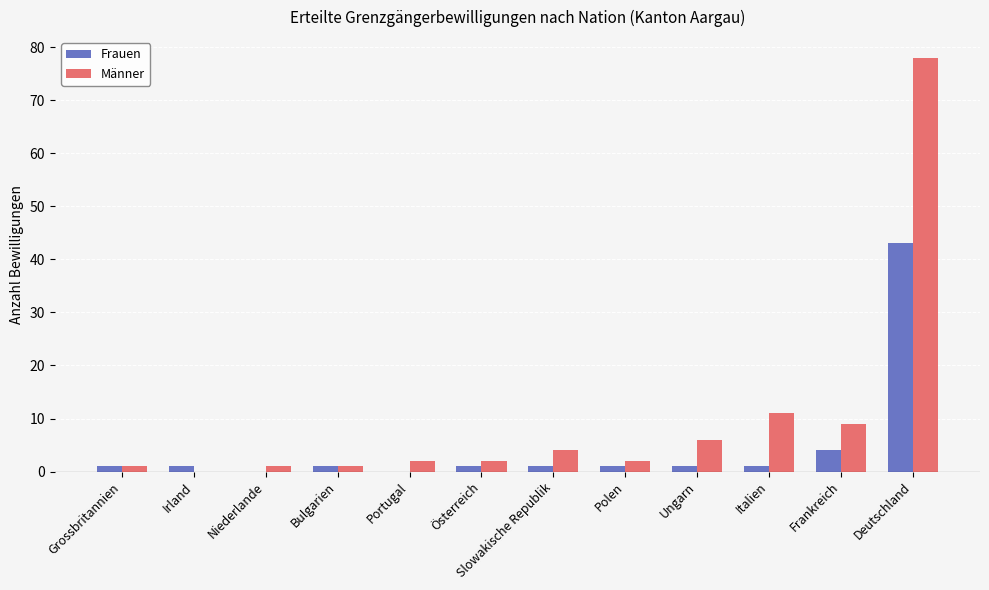

The value of Männer at Irland is 0. True or false?

True